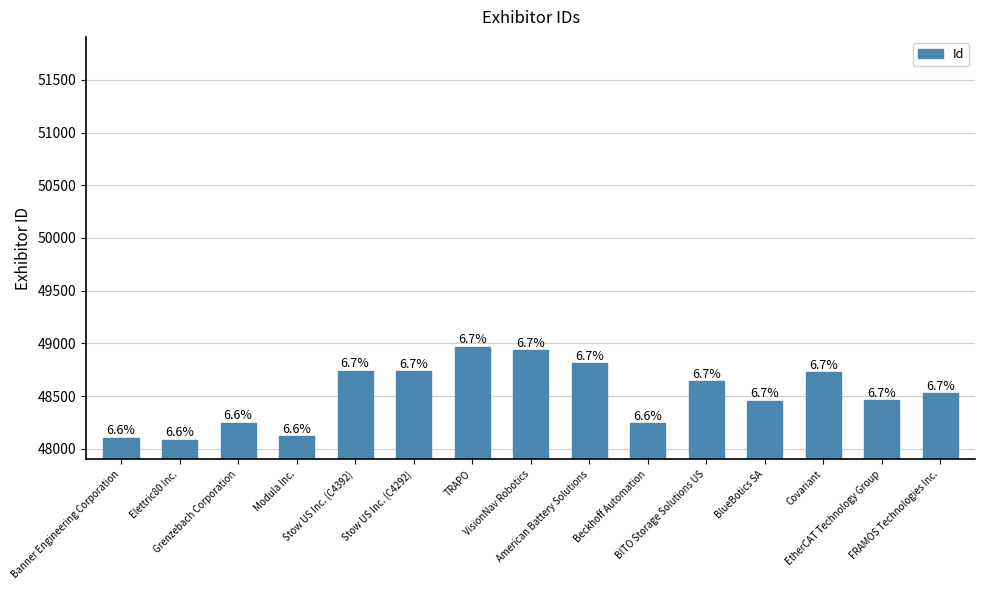

How many bars are there in total?

15